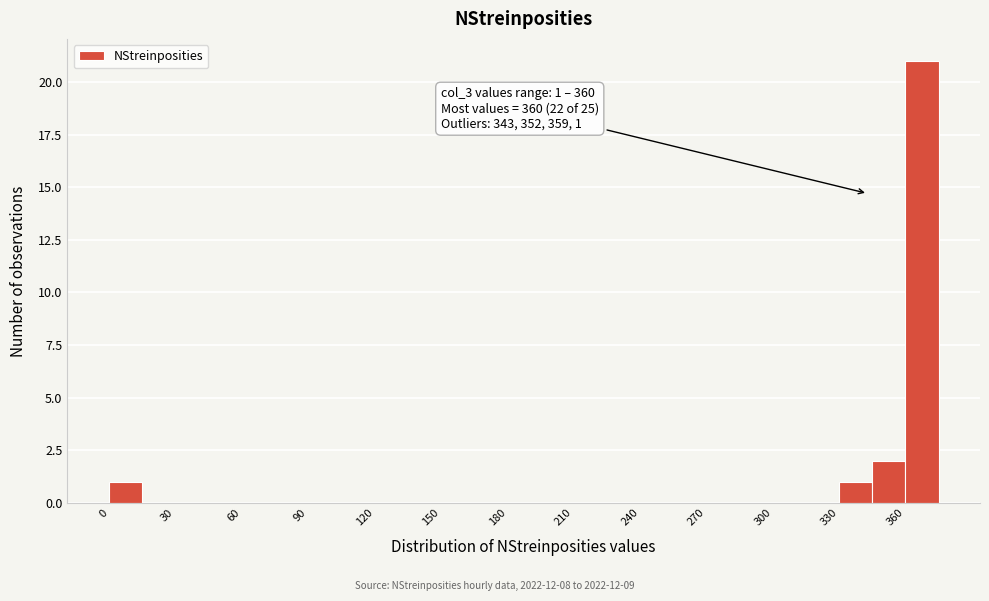

Around what value on the x-axis is the tallest bar? Give the approximate position of its centre, as read against the axis.

370